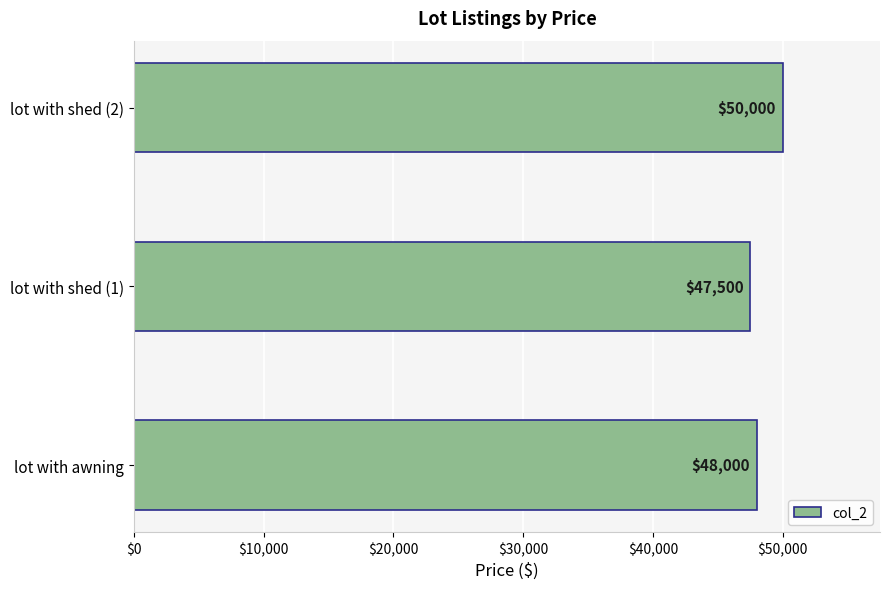

What is the sum of all values?

145500